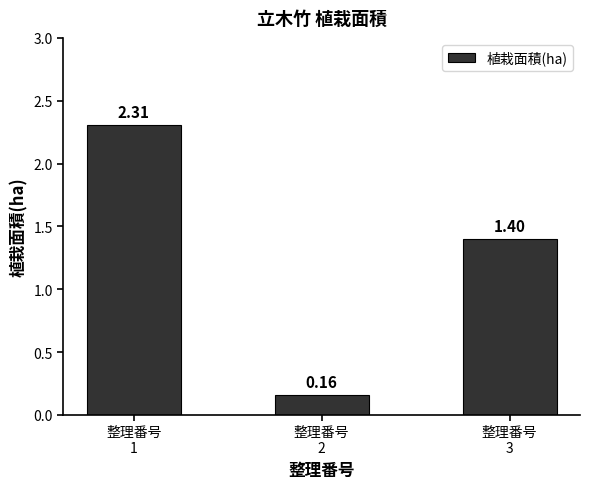

What is the change in value from 整理番号
1 to 整理番号
3?

-0.9